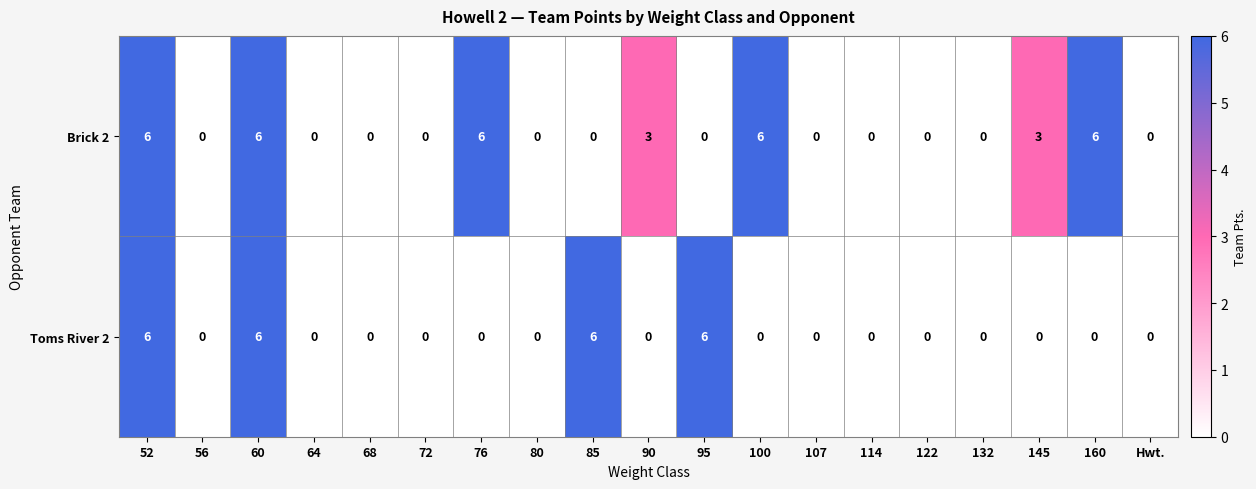

How many Toms River 2 values are between 0 and 1?

15